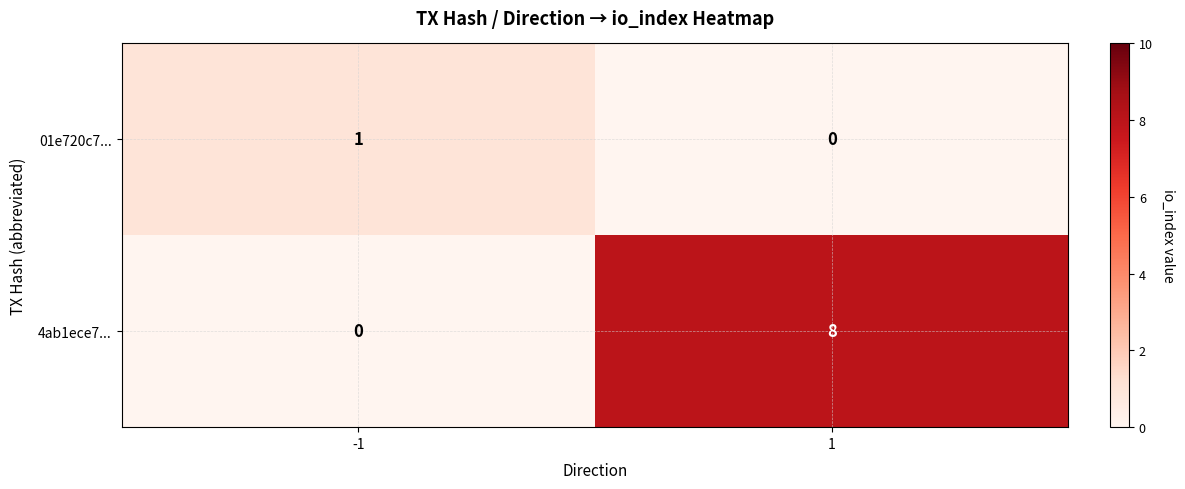

What is the difference between the highest and lowest values at -1?

1